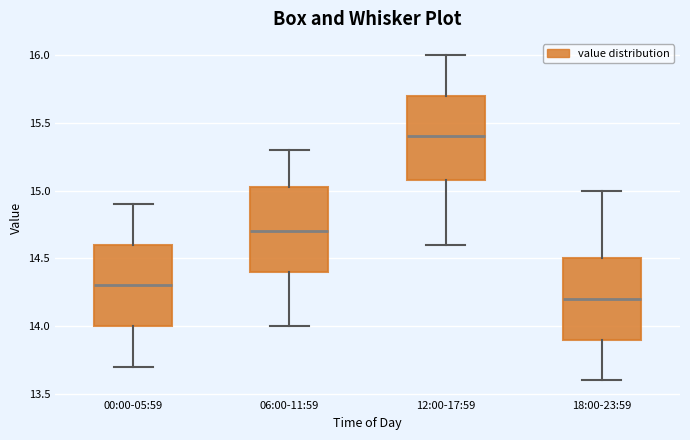

Which box has the highest median line?

12:00-17:59